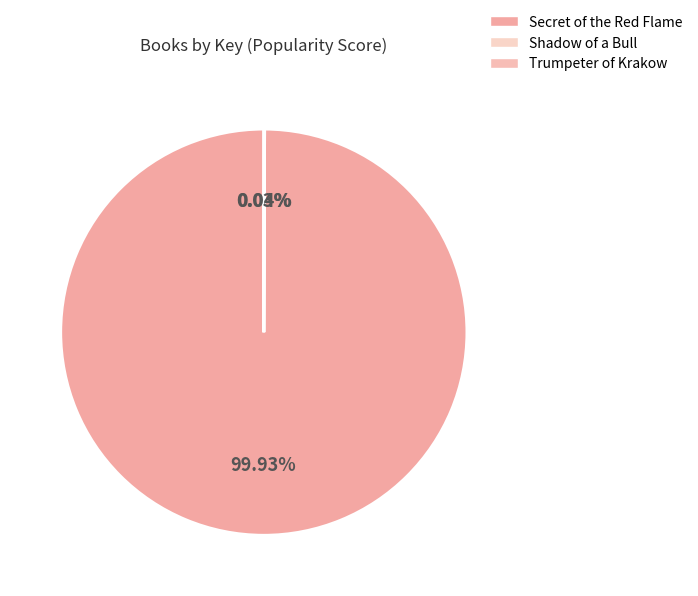

Is Secret of the Red Flame the majority of the pie?

Yes